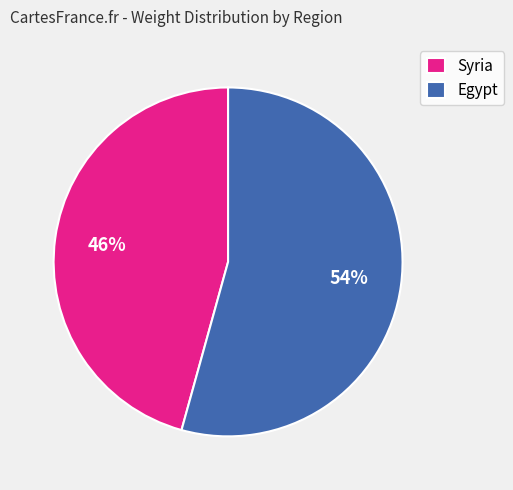

Is there a majority slice in this chart?

Yes